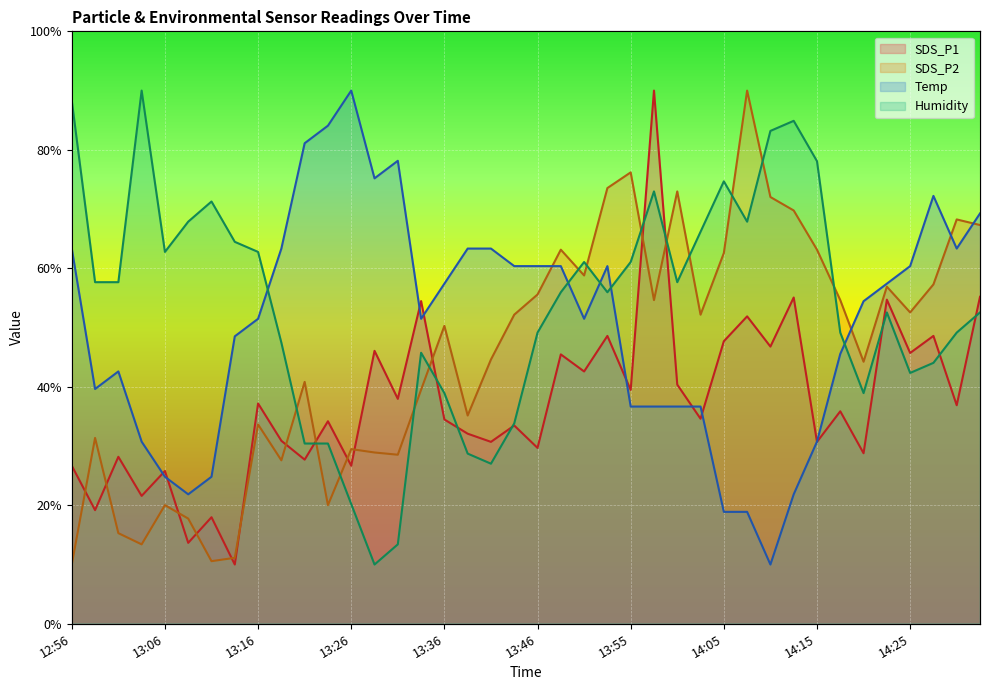

Where is the first local minimum for Temp?

12:59